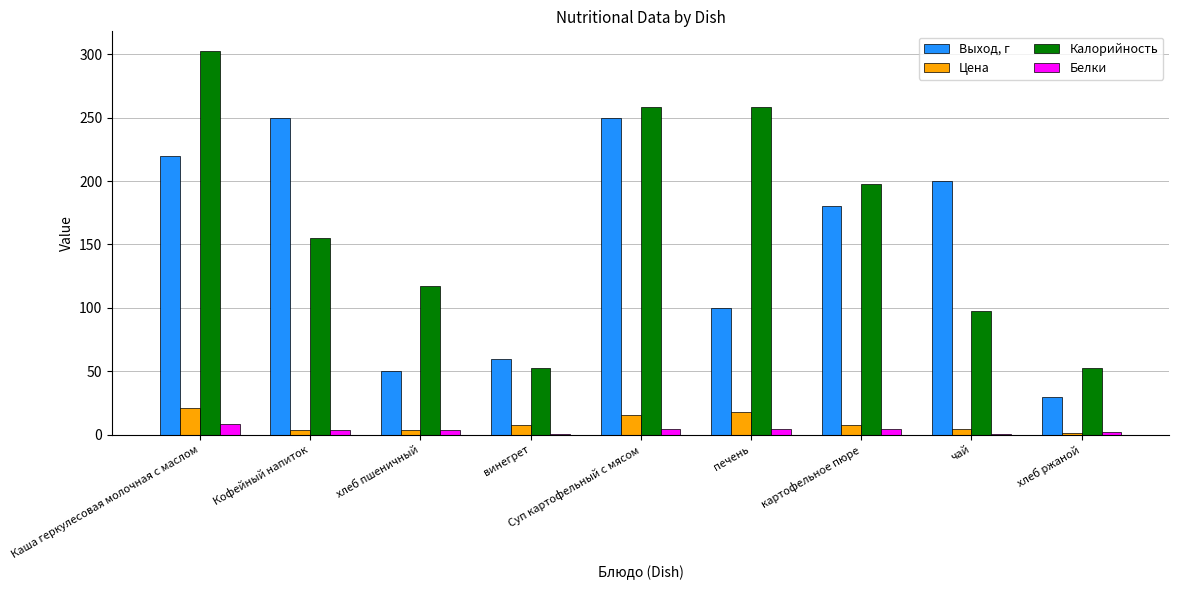

Count the number of categories in the chart.

9